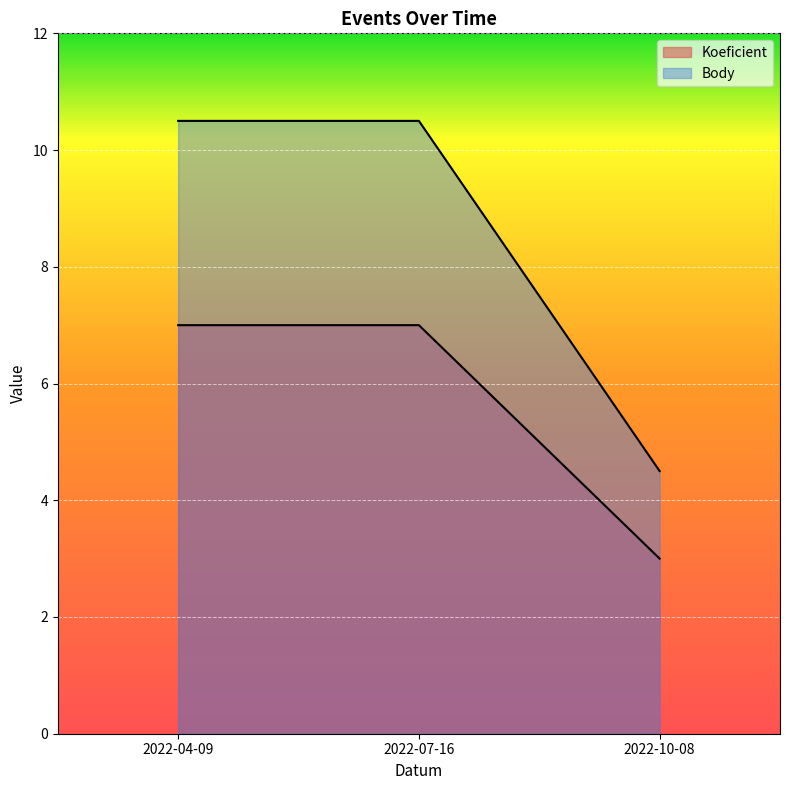

How many Koeficient values are between 3 and 7?

3